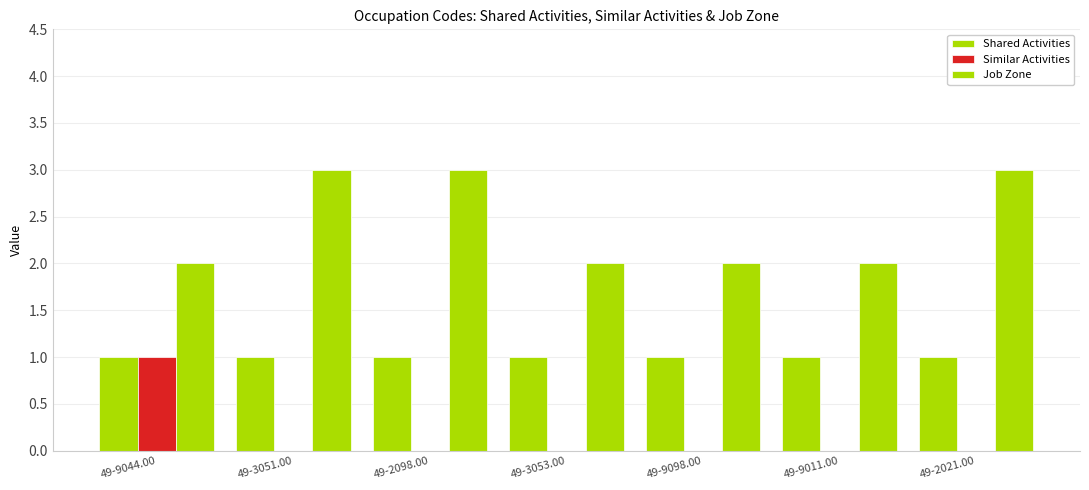

What is the sum of the Shared Activities values at 49-9011.00 and 49-3053.00?

2